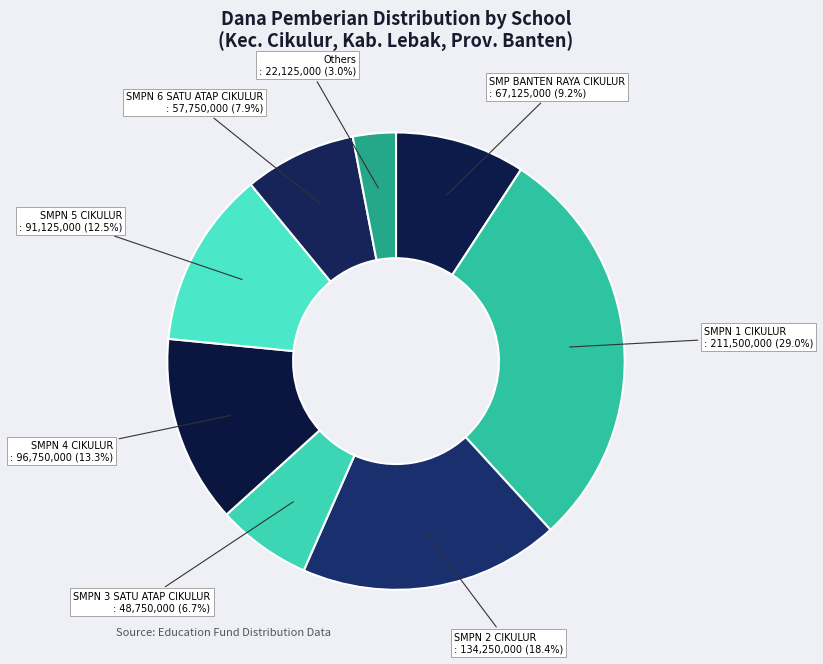

What portion of the pie excludes SMPN 5 CIKULUR?

87.5%